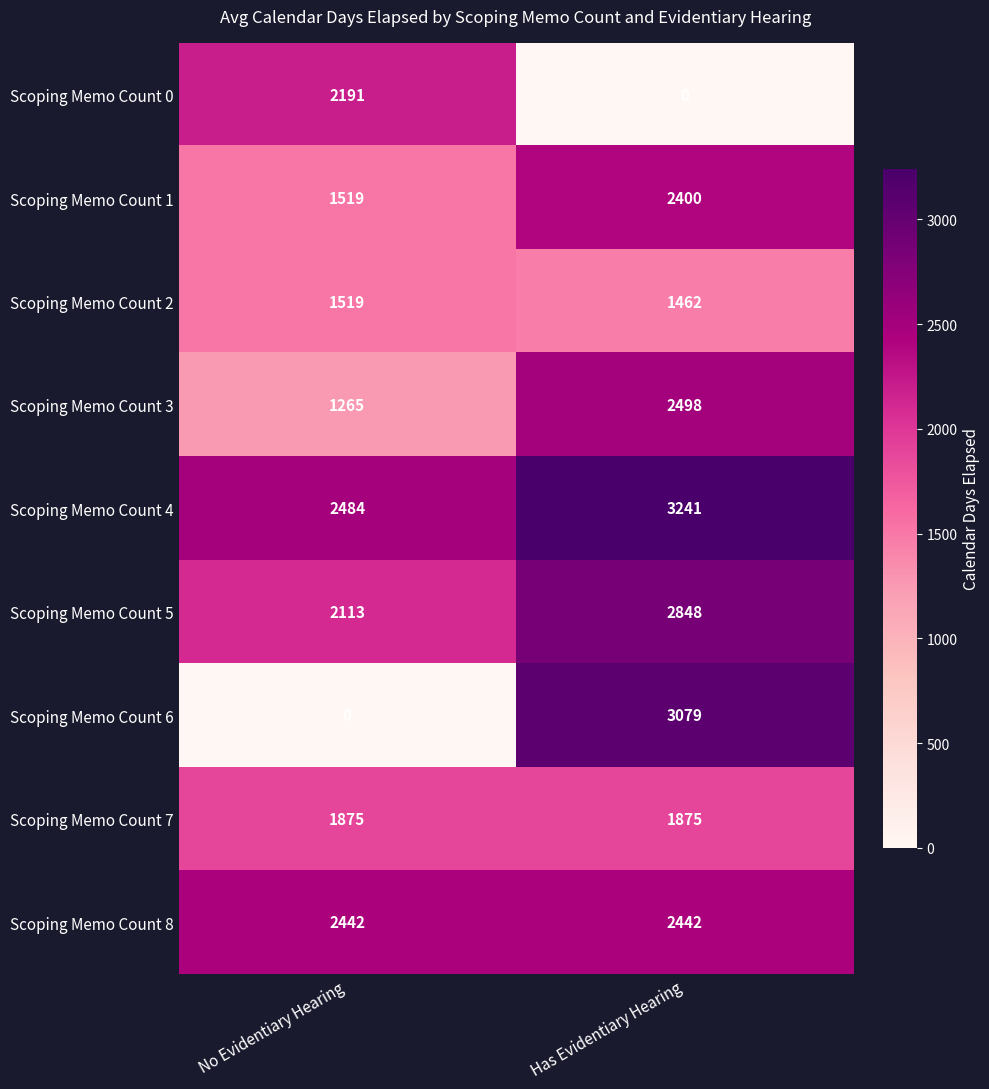

At Has Evidentiary Hearing, list the series in order from smallest to largest.

Scoping Memo Count 0, Scoping Memo Count 2, Scoping Memo Count 7, Scoping Memo Count 1, Scoping Memo Count 8, Scoping Memo Count 3, Scoping Memo Count 5, Scoping Memo Count 6, Scoping Memo Count 4